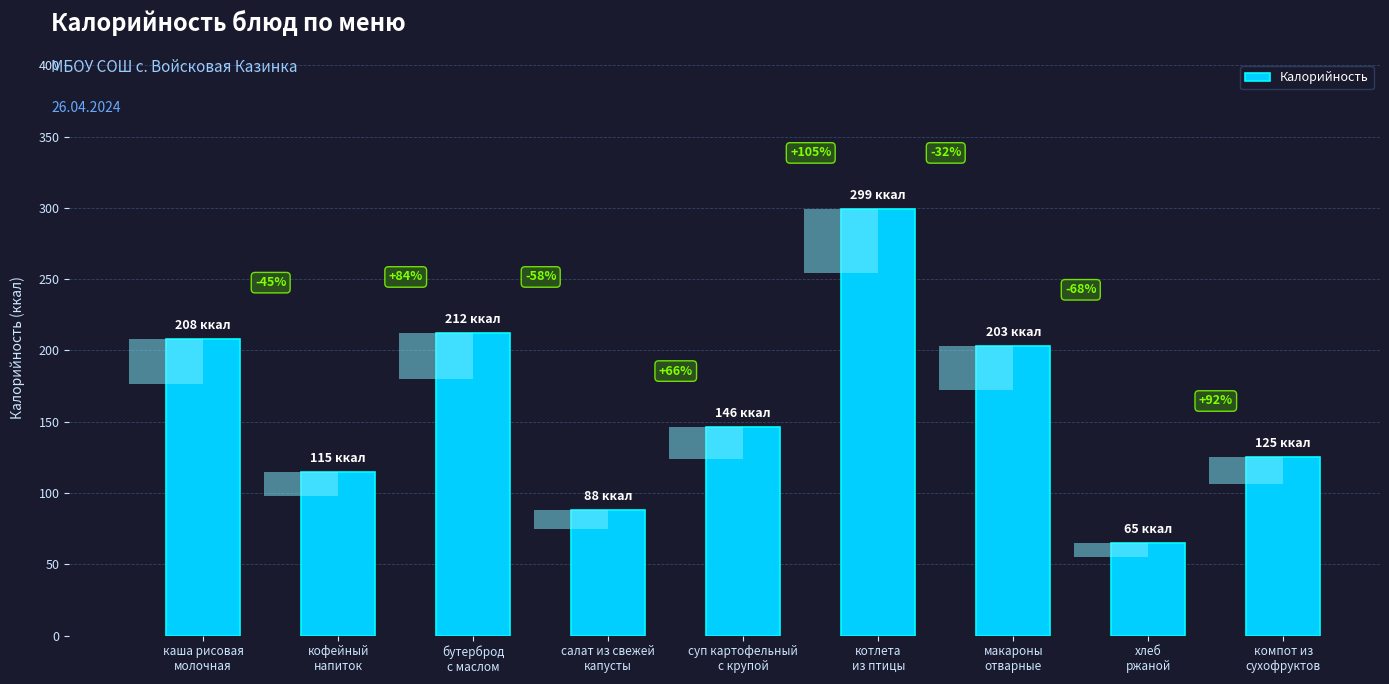

What is the greatest value displayed?

299